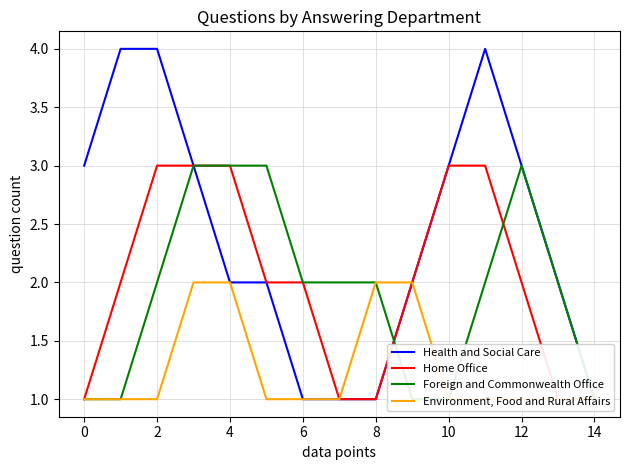

What is the sum of all Foreign and Commonwealth Office values?

29